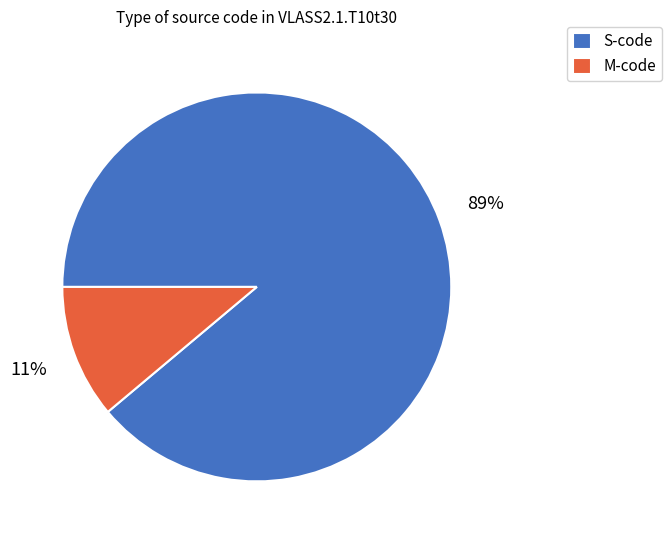

Is the sum of M and S greater than half?

Yes